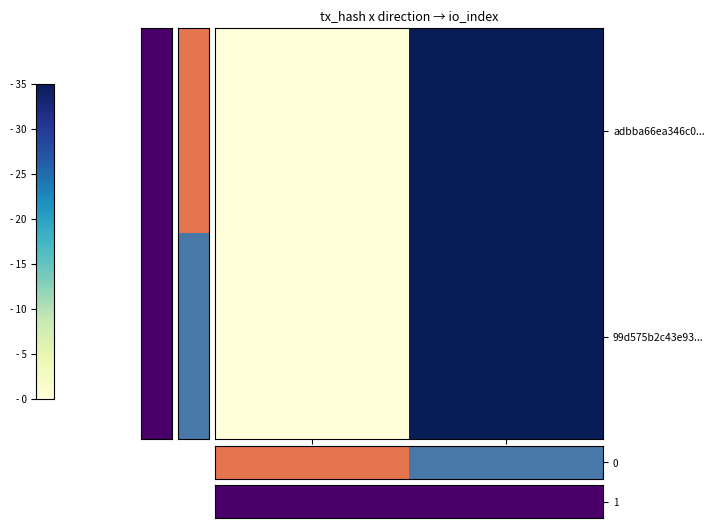

Which has a higher value, 1 or -1?

1